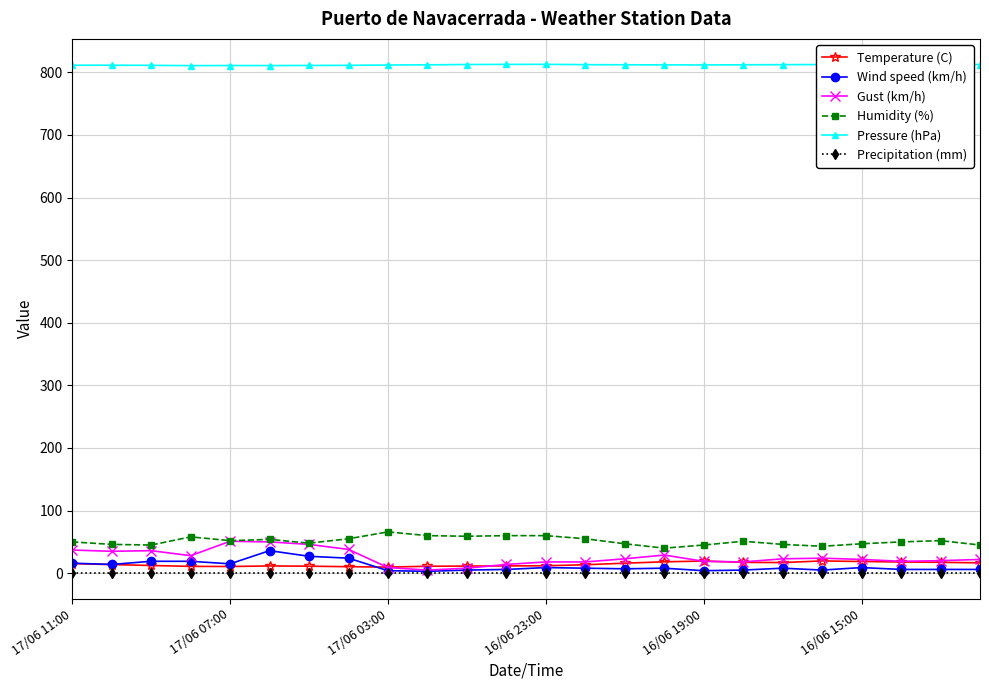

Which series has the largest total across all categories?

Pressure (hPa)